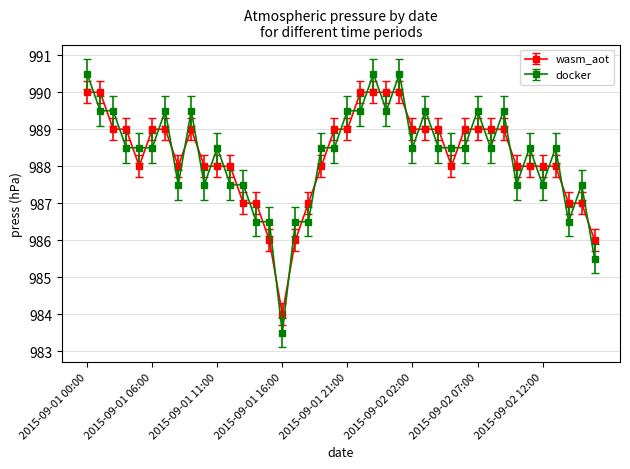

How many times do docker and wasm_aot cross each other?

39